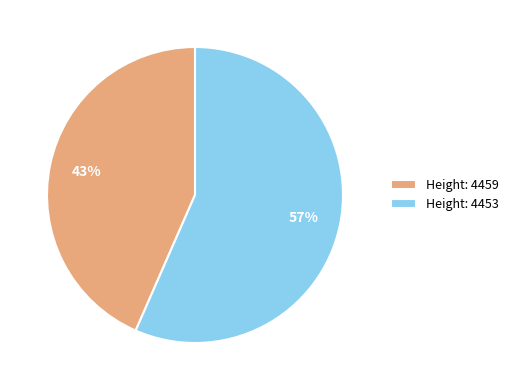

True or false: Height: 4453 accounts for 57% of the total.

True